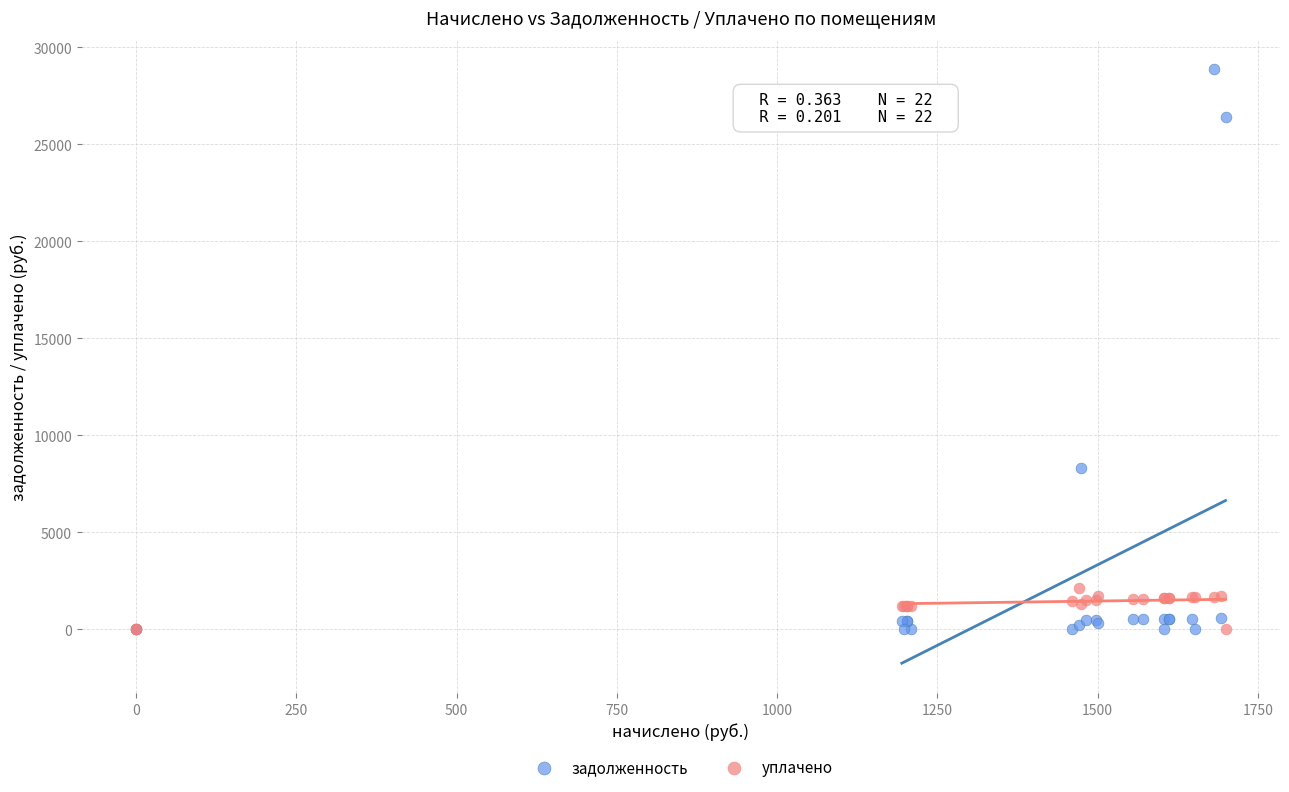

In the задолженность series, what Y value is closest to 14424?

8288.6